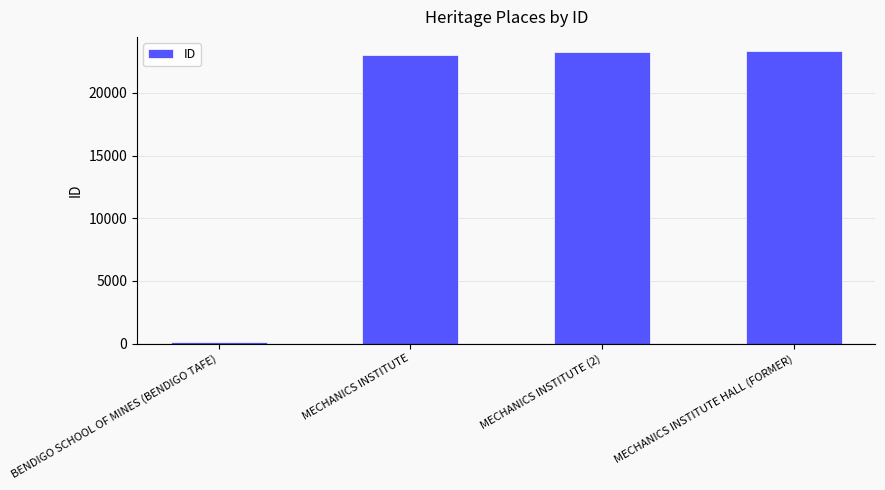

What is the label of the 3rd bar from the left?

MECHANICS INSTITUTE (2)